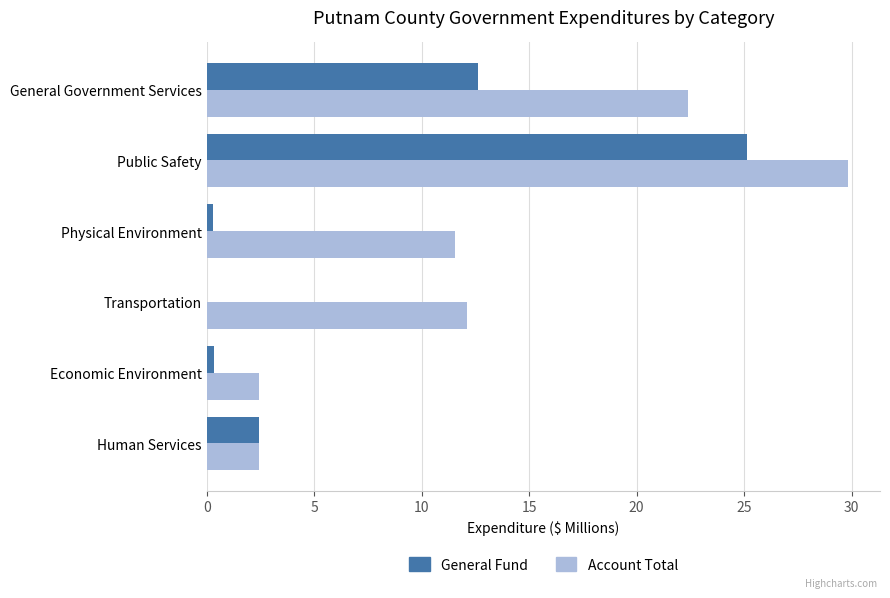

True or false: Account Total has a value of 2.4 at Human Services.

True